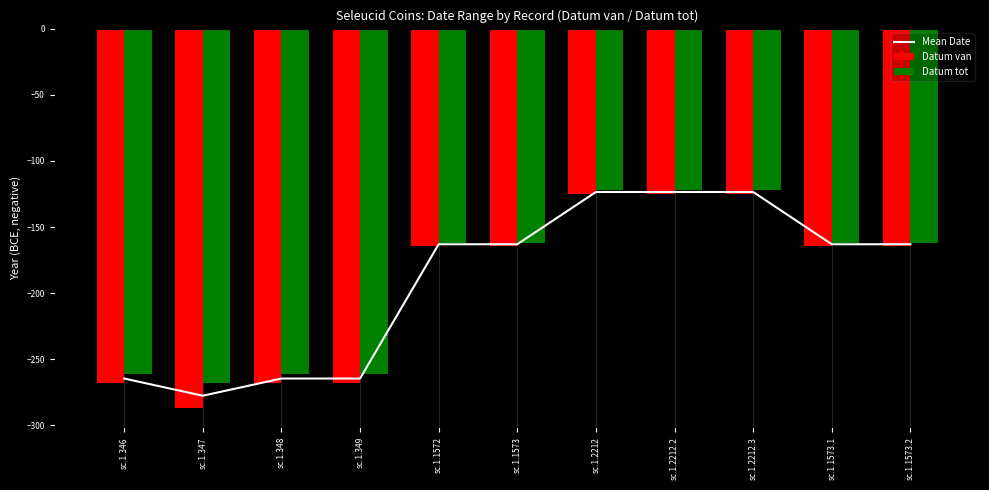

At which category is the sum across all series the highest?

sc.1.2212